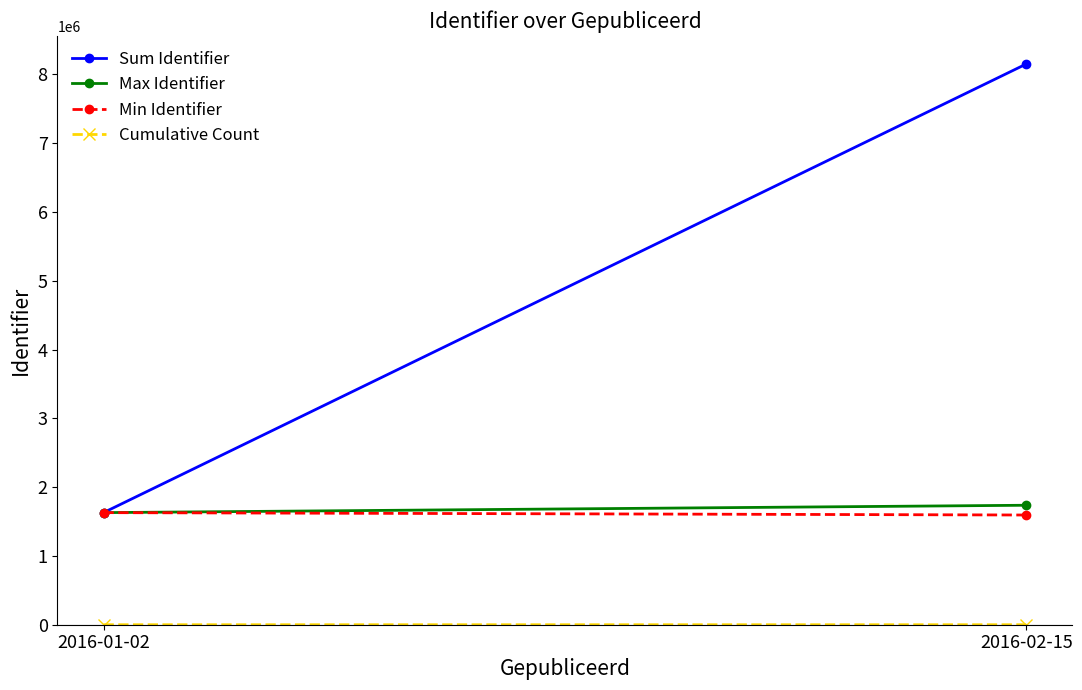

Reading left to right, transcribe all the data shown in this chart.

Sum Identifier: 2016-01-02=1629742	2016-02-15=8152106
Max Identifier: 2016-01-02=1629742	2016-02-15=1737025
Min Identifier: 2016-01-02=1629742	2016-02-15=1595004
Cumulative Count: 2016-01-02=1	2016-02-15=6